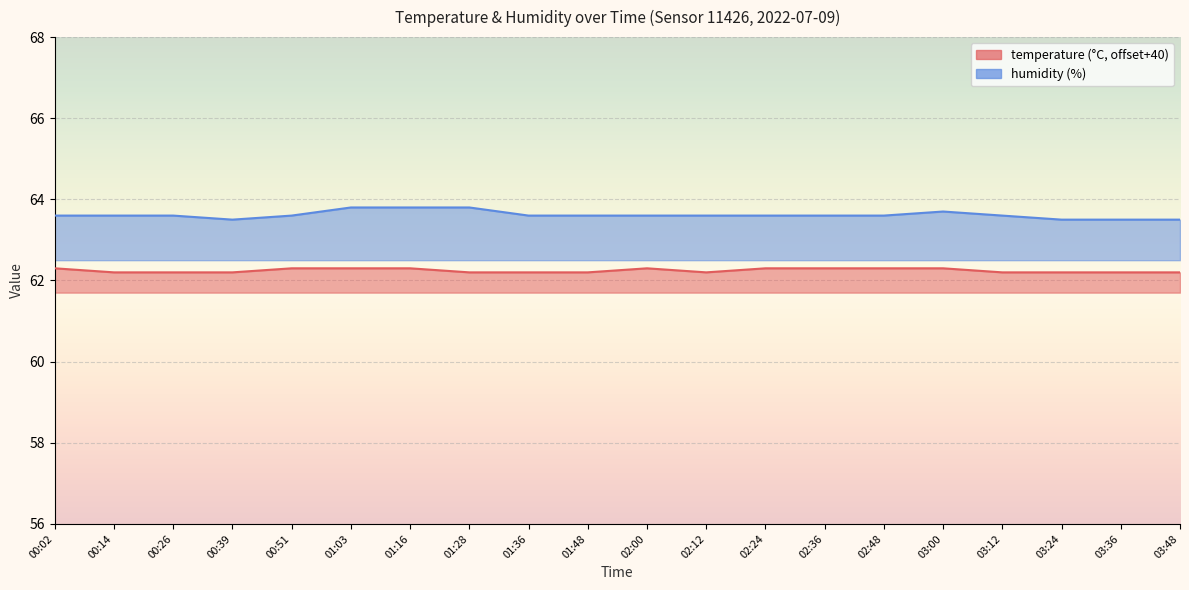

Reading left to right, transcribe all the data shown in this chart.

temperature: 00:02=62.3	00:14=62.2	00:26=62.2	00:39=62.2	00:51=62.3	01:03=62.3	01:16=62.3	01:28=62.2	01:36=62.2	01:48=62.2	02:00=62.3	02:12=62.2	02:24=62.3	02:36=62.3	02:48=62.3	03:00=62.3	03:12=62.2	03:24=62.2	03:36=62.2	03:48=62.2
humidity: 00:02=63.6	00:14=63.6	00:26=63.6	00:39=63.5	00:51=63.6	01:03=63.8	01:16=63.8	01:28=63.8	01:36=63.6	01:48=63.6	02:00=63.6	02:12=63.6	02:24=63.6	02:36=63.6	02:48=63.6	03:00=63.7	03:12=63.6	03:24=63.5	03:36=63.5	03:48=63.5